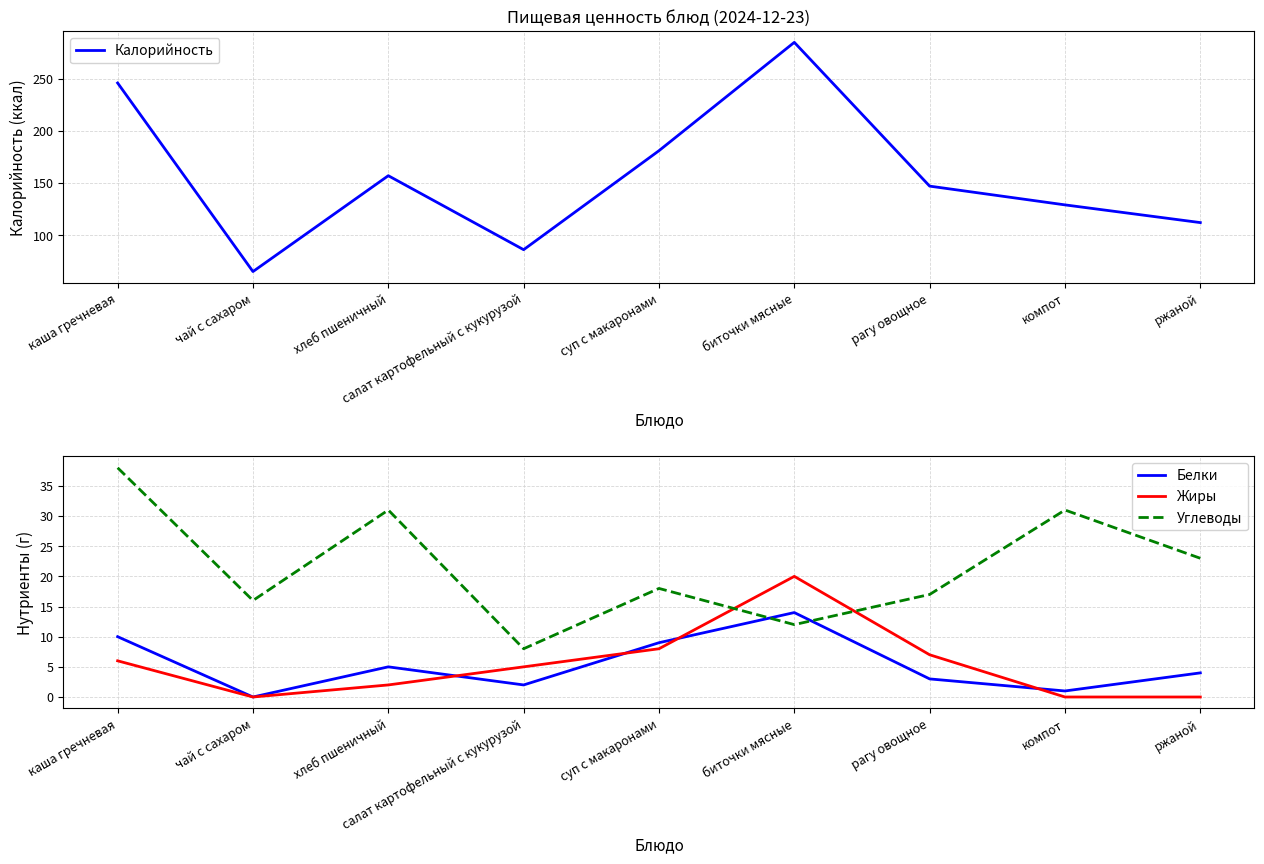

What position from the left is хлеб пшеничный?

3